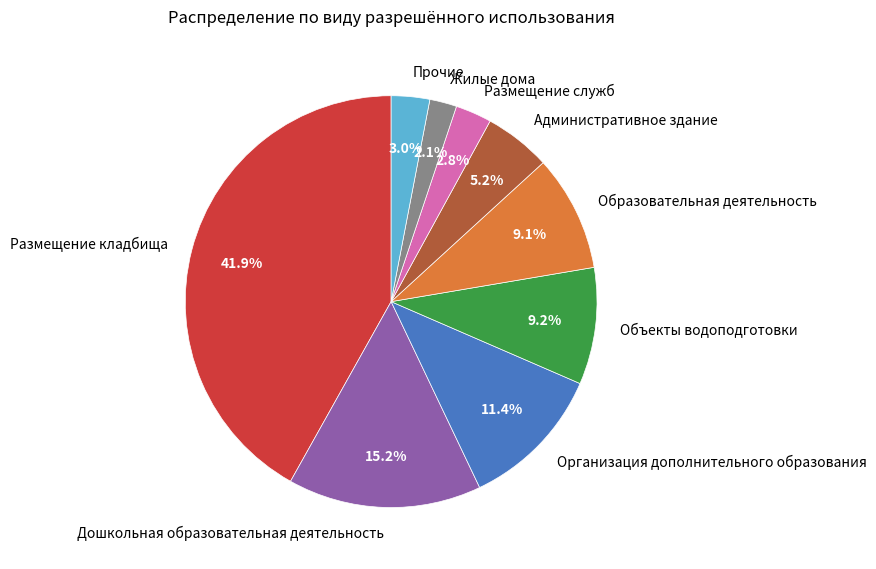

What is the ratio of the value at Организация дополнительного образования to the value at Прочие?

3.8